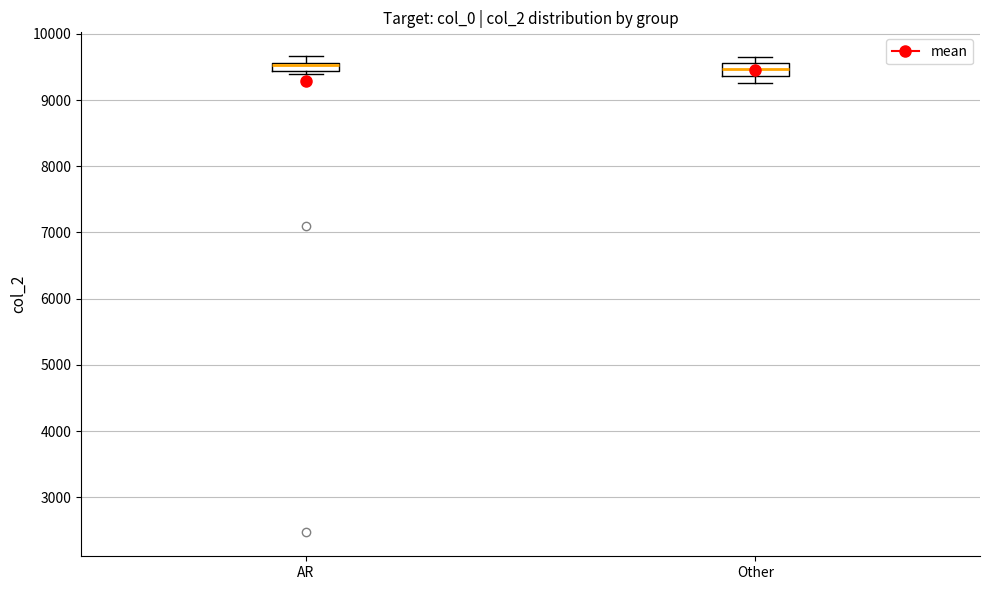

Where is the lower edge of the box for Other on the y-axis? The values are not printed on the chart, so give them approximately, as read against the axis.

9400